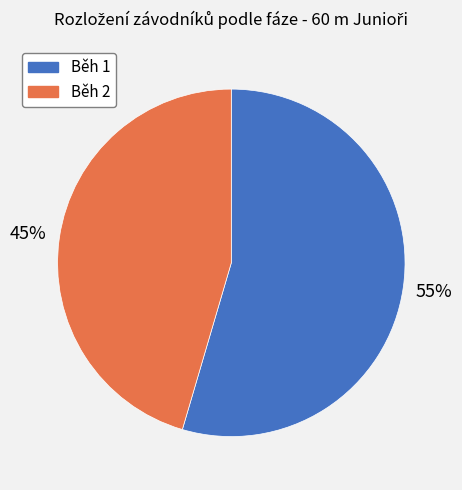

To the nearest percent, what percentage of the pie is Běh 2?

45%